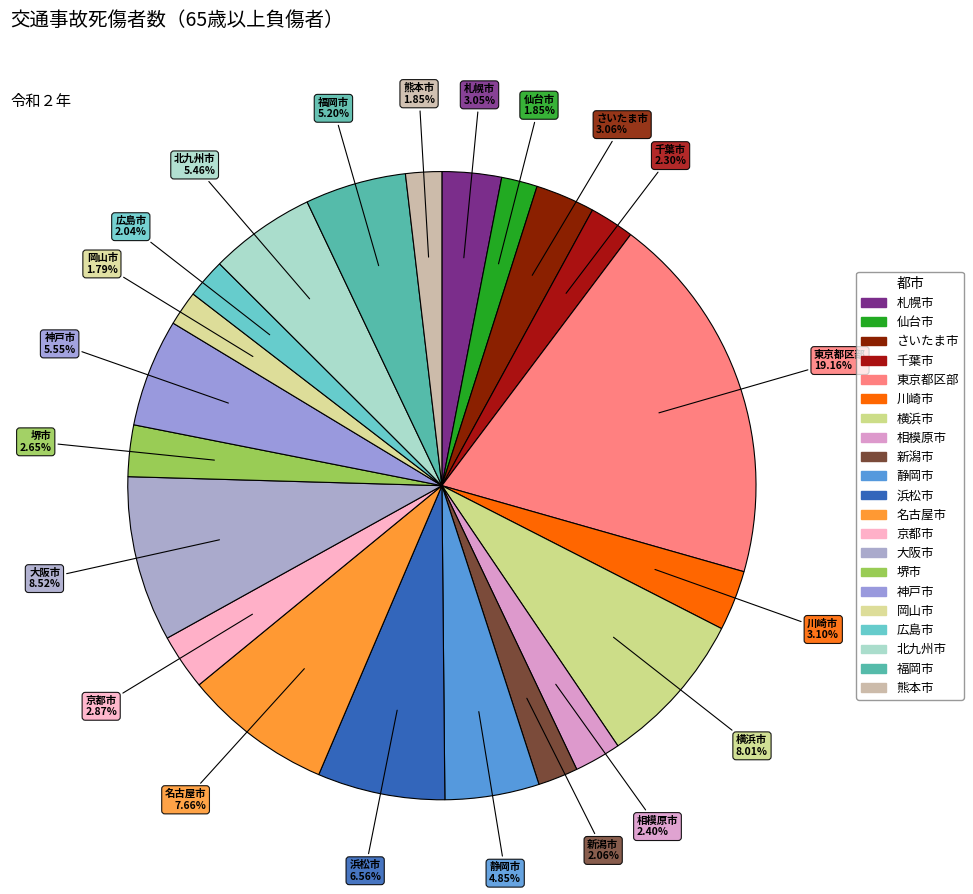

Count the number of slices in the pie.

21